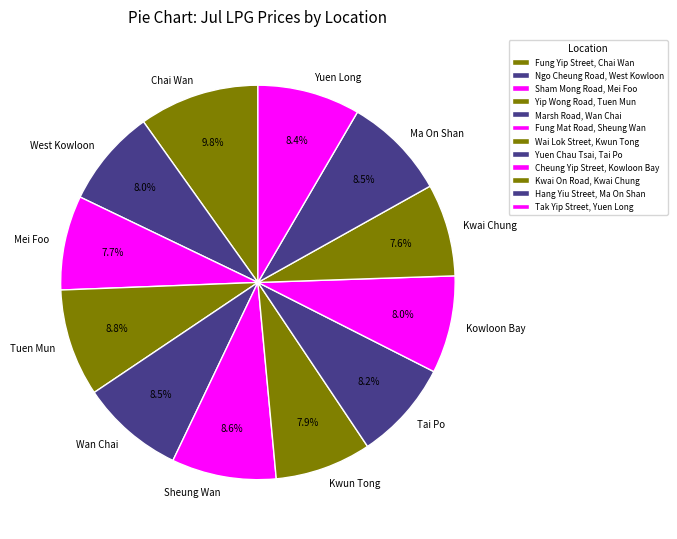

What is the largest slice in the pie chart?

Fung Yip Street, Chai Wan